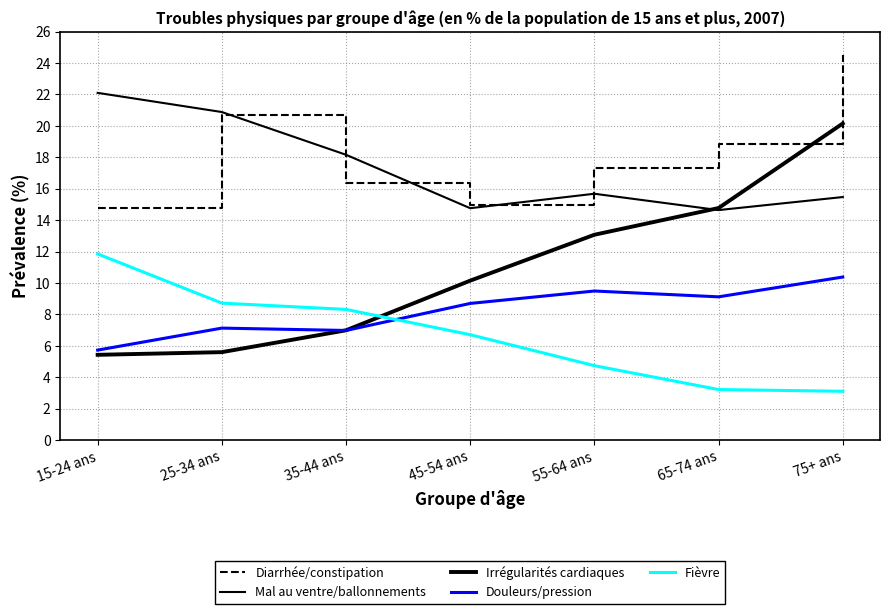

What is the label of the 2nd point from the left?

25-34 ans